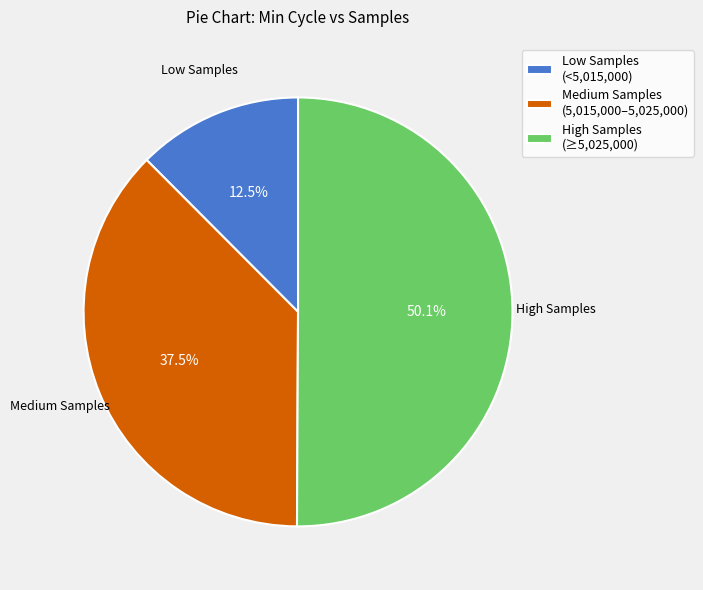

Rank the categories by value from lowest to highest.

Low Samples (<5,015,000), Medium Samples (5,015,000–5,025,000), High Samples (≥5,025,000)